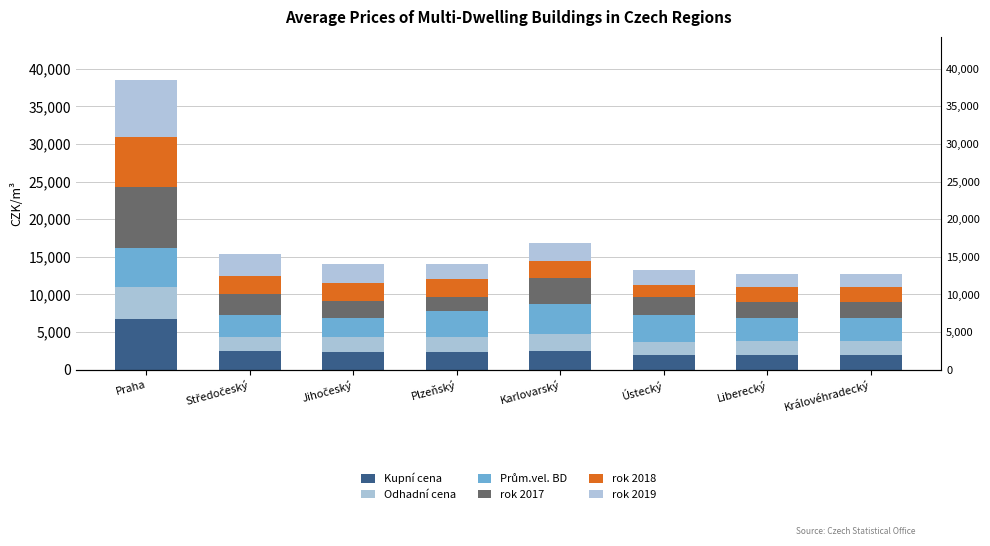

Which category has the highest value across all series?

Praha